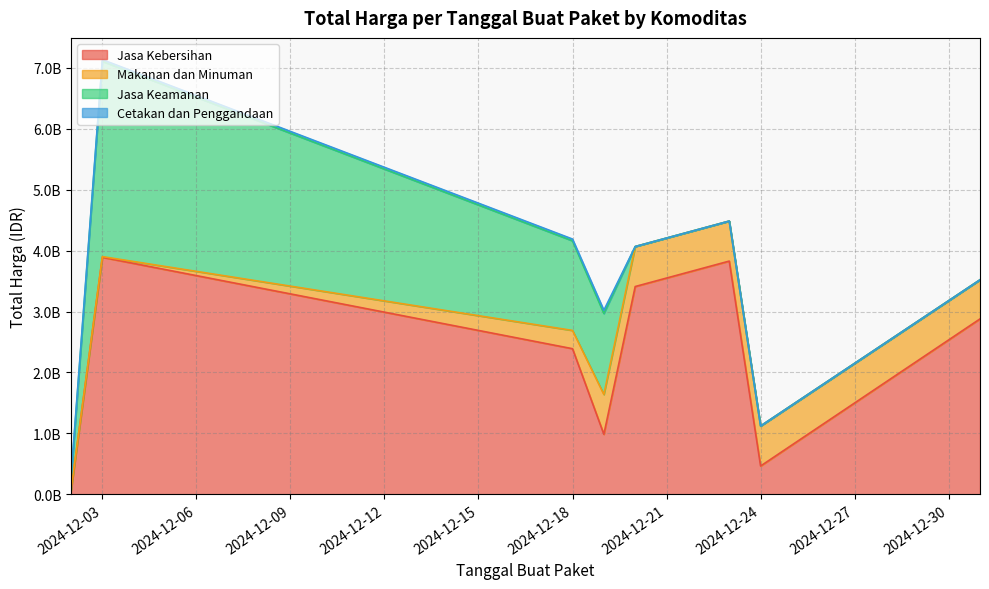

Which series has the widest spread of values?

Jasa Kebersihan